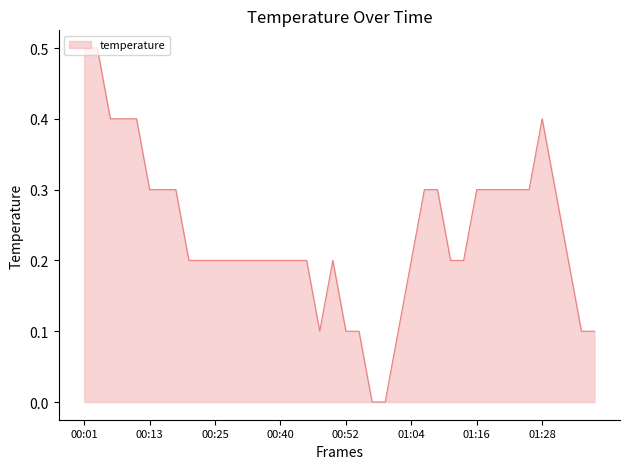

How many categories are shown in the chart?

40